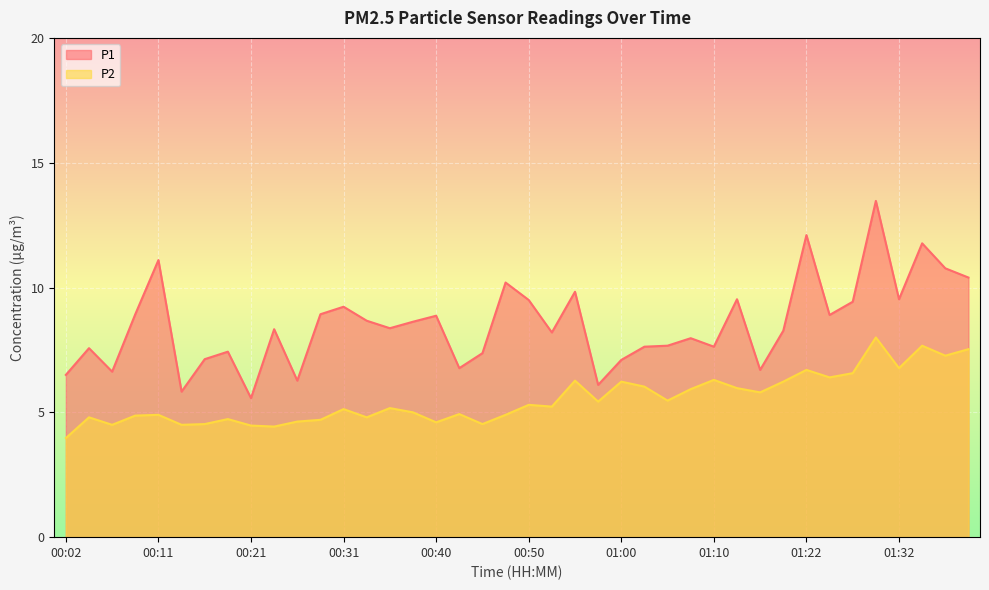

What is the minimum value for P2?

4.0